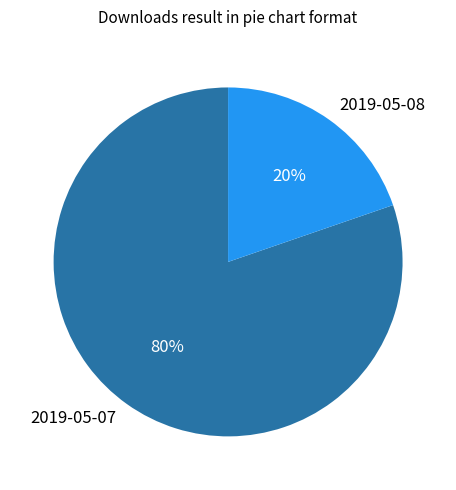

To the nearest percent, what is the combined percentage of 2019-05-07 and 2019-05-08?

100%